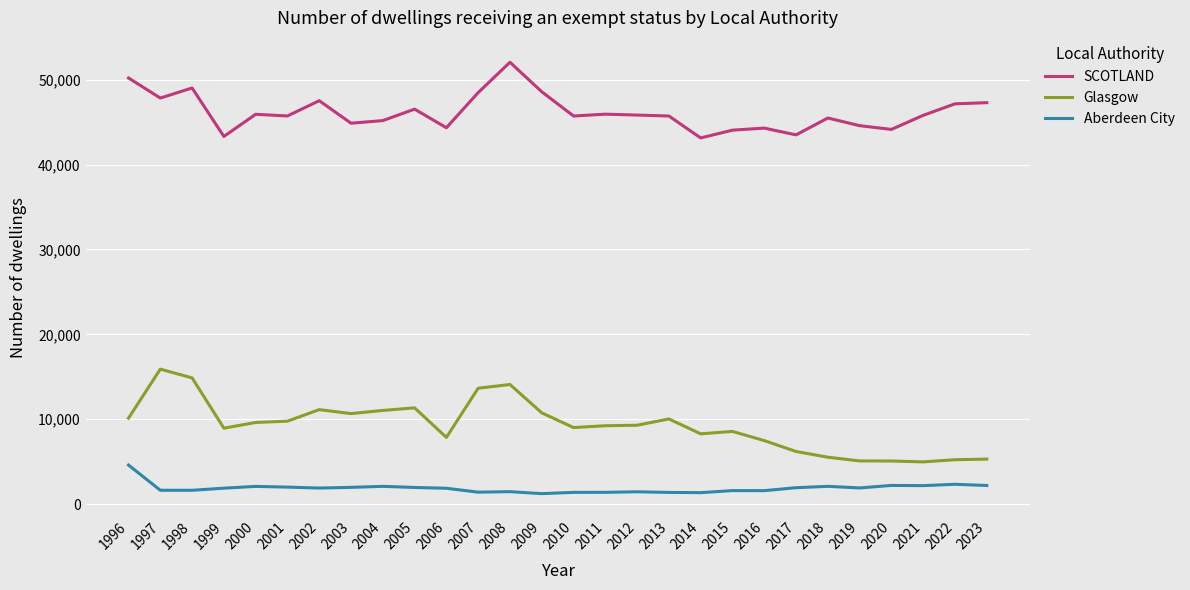

Read the Aberdeen City value at 2022, to the nearest 10.

2340